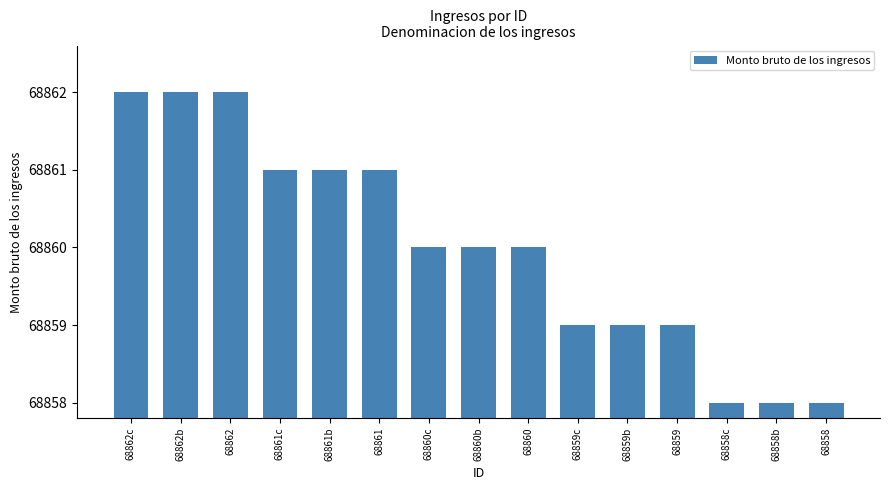

The value at 68862 is 93413. True or false?

False